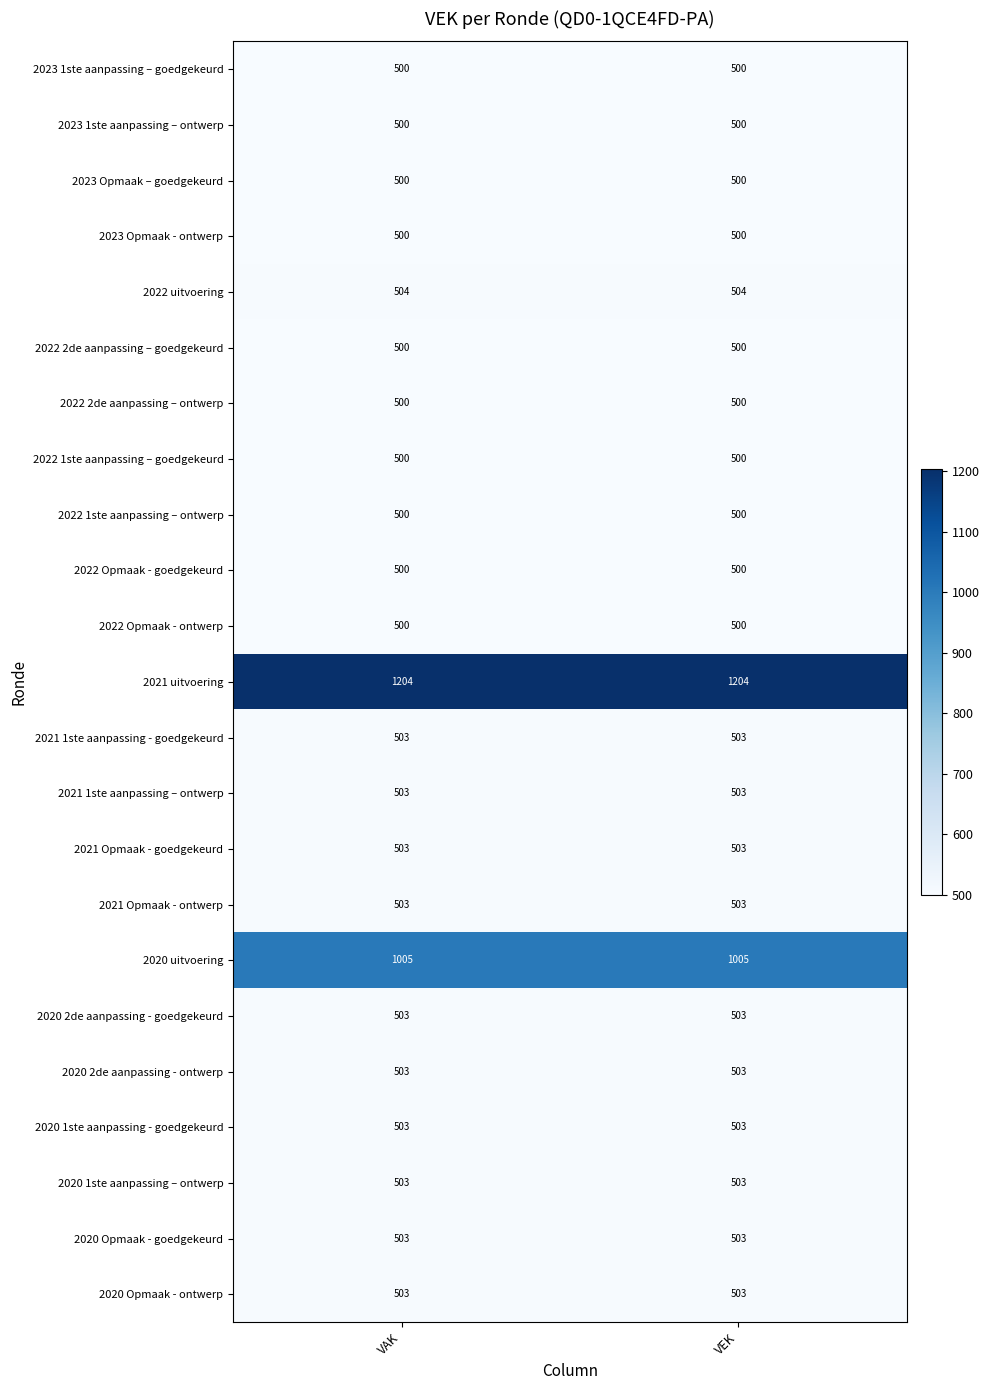

How many distinct data groups are displayed?

23